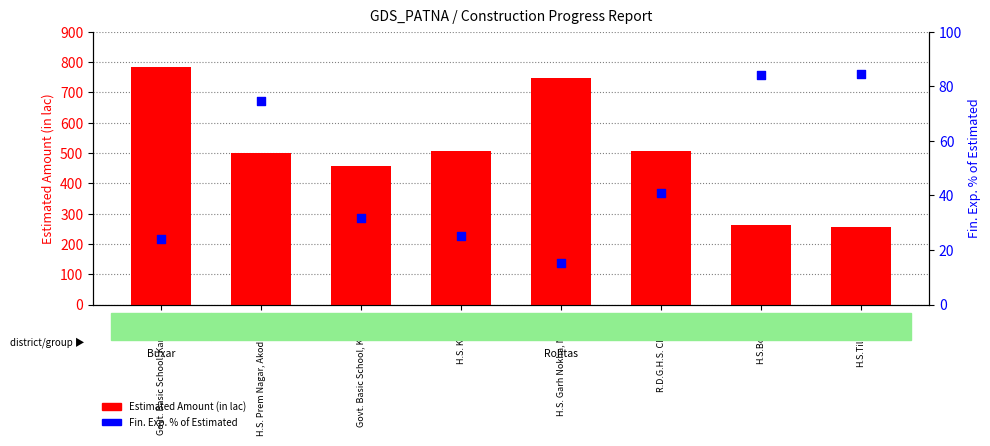

Is the value of Fin. Exp. % of Estimated at R.D.G.H.S. Chenari greater than the value of Estimated Amount (in lac) at R.D.G.H.S. Chenari?

No